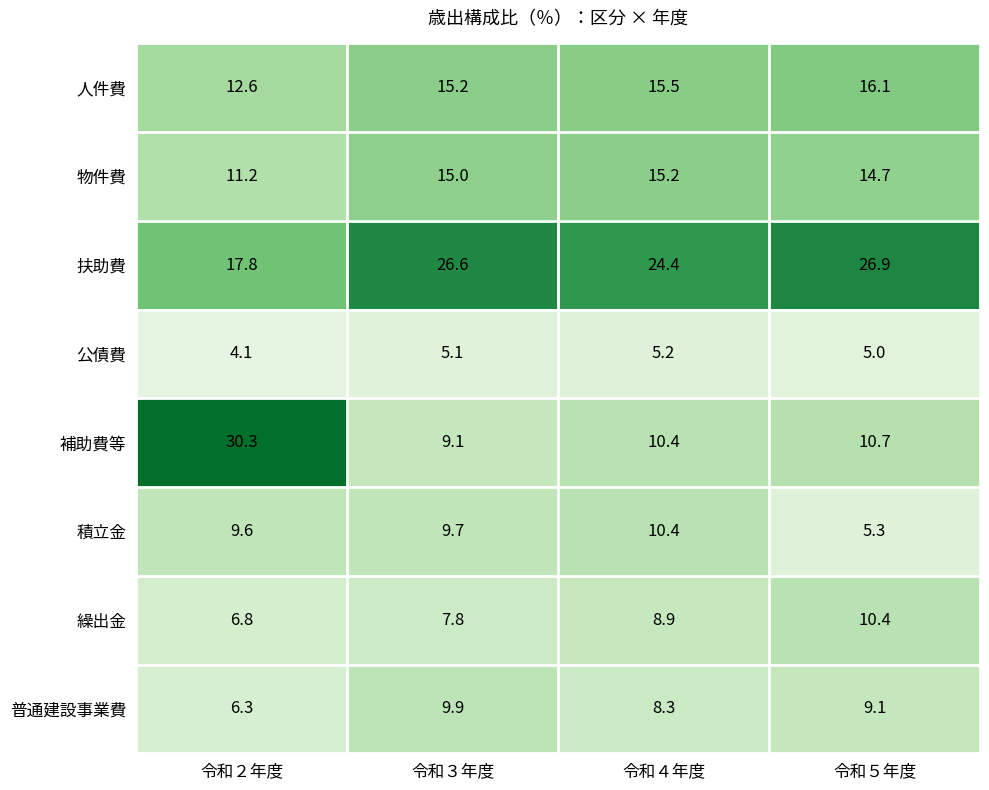

What value does the 補助費等 series have at 令和４年度?

10.4